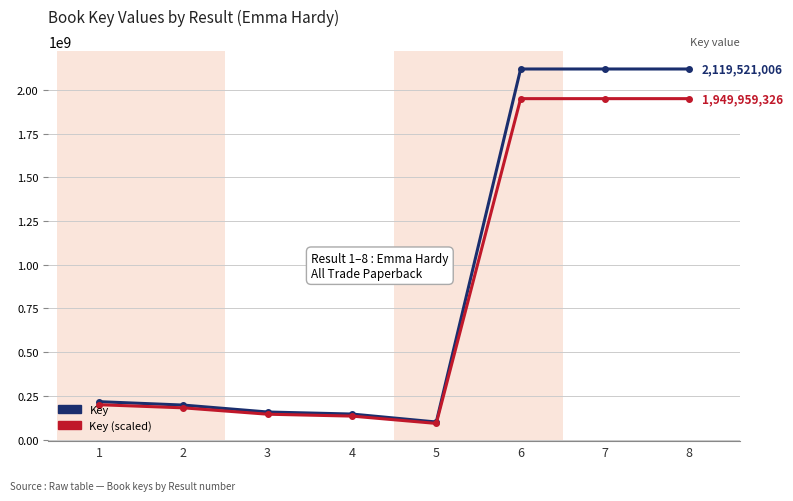

What is the maximum value shown in the chart?

2119521006.0